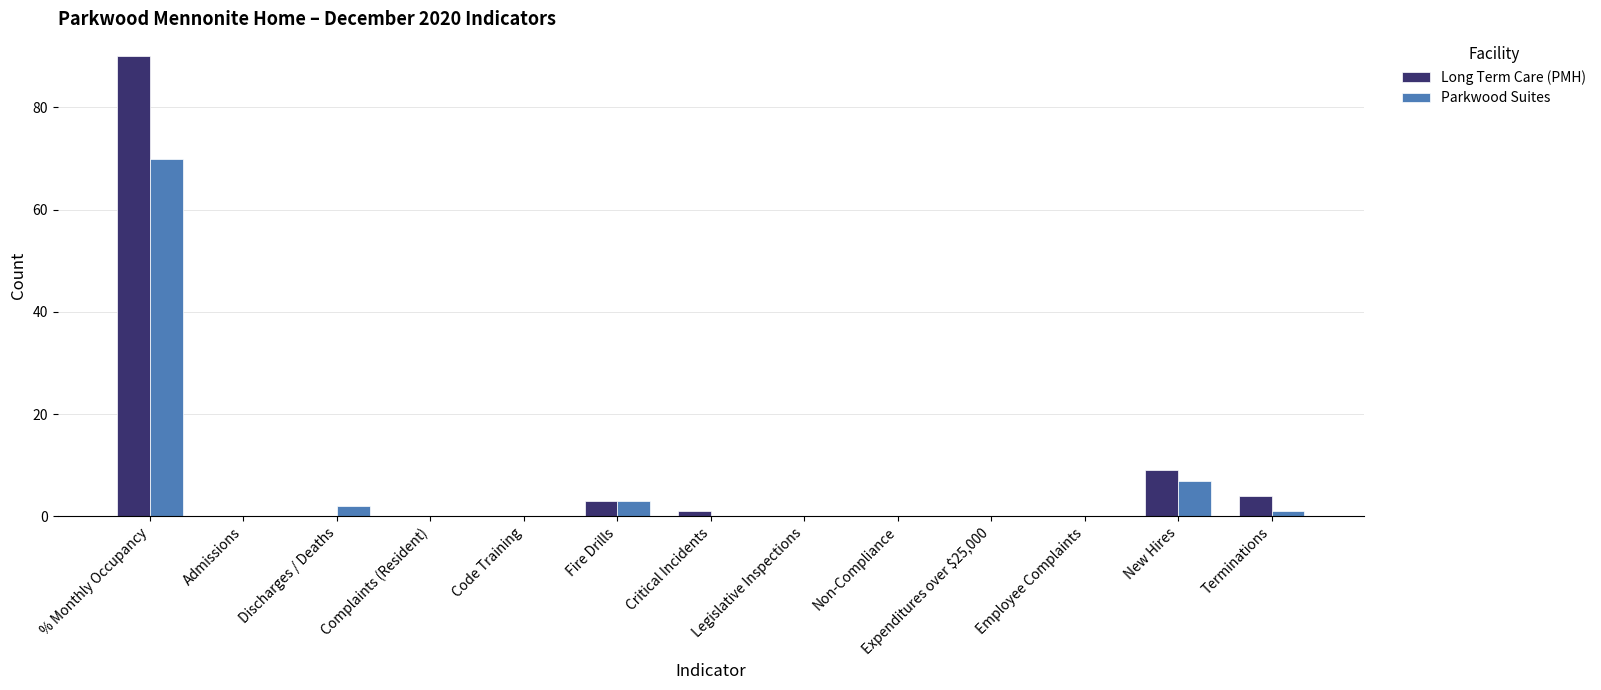

Reading left to right, extract all data points from this chart.

Long Term Care (PMH): % Monthly Occupancy=90	Admissions=0	Discharges / Deaths=0	Complaints (Resident)=0	Code Training=0	Fire Drills=3	Critical Incidents=1	Legislative Inspections=0	Non-Compliance=0	Expenditures over $25,000=0	Employee Complaints=0	New Hires=9	Terminations=4
Parkwood Suites: % Monthly Occupancy=70	Admissions=0	Discharges / Deaths=2	Complaints (Resident)=0	Code Training=0	Fire Drills=3	Critical Incidents=0	Legislative Inspections=0	Non-Compliance=0	Expenditures over $25,000=0	Employee Complaints=0	New Hires=7	Terminations=1